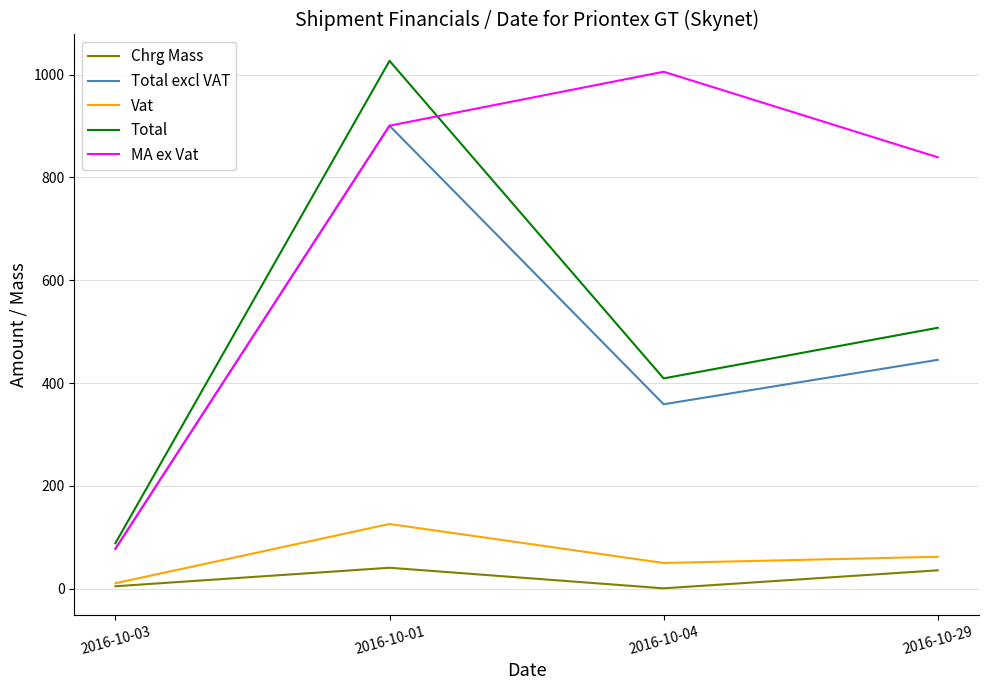

True or false: Vat and Total cross at least once.

False